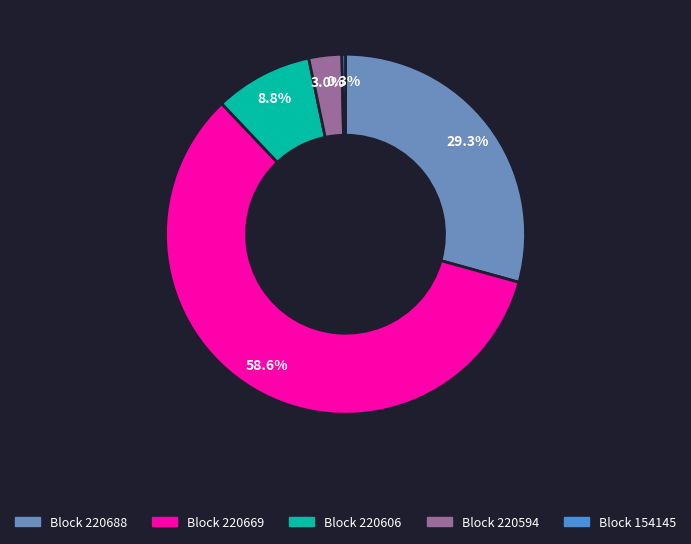

Is there a majority slice in this chart?

Yes